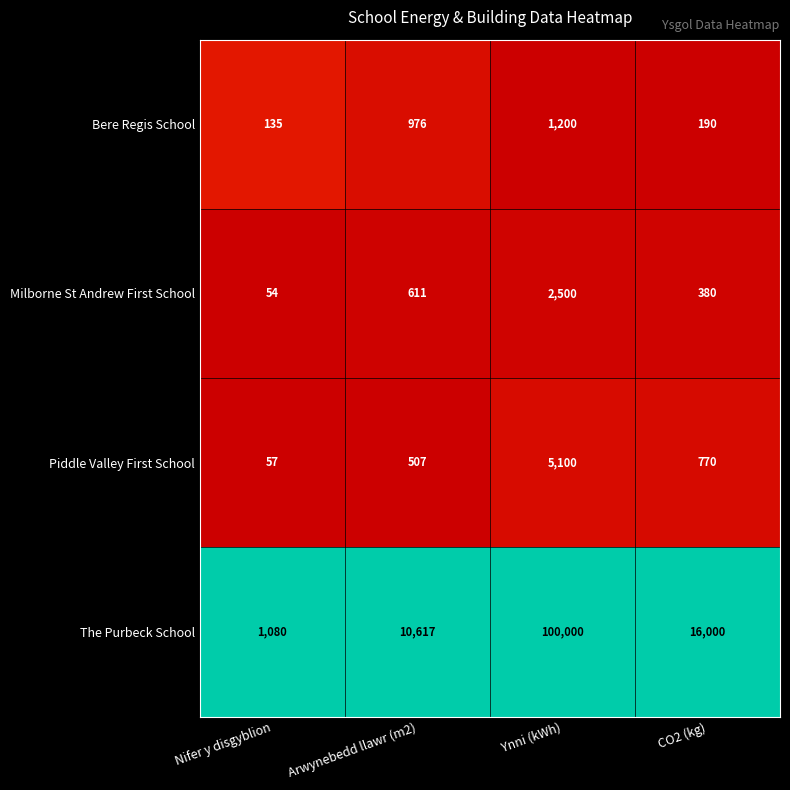

Which series has the widest spread of values?

The Purbeck School